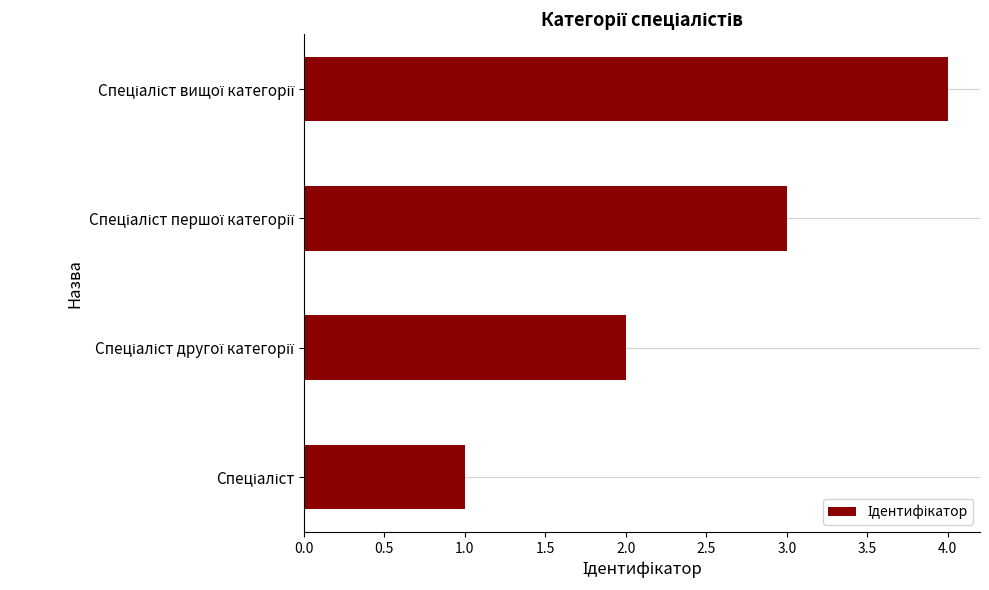

Does the chart contain stacked bars?

No